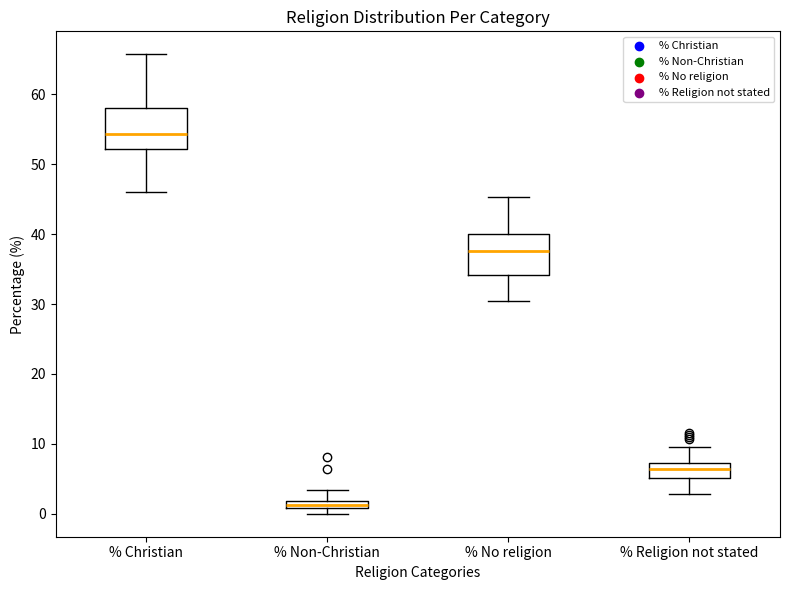

Where is the lower edge of the box for % Non-Christian on the y-axis? The values are not printed on the chart, so give them approximately, as read against the axis.

1